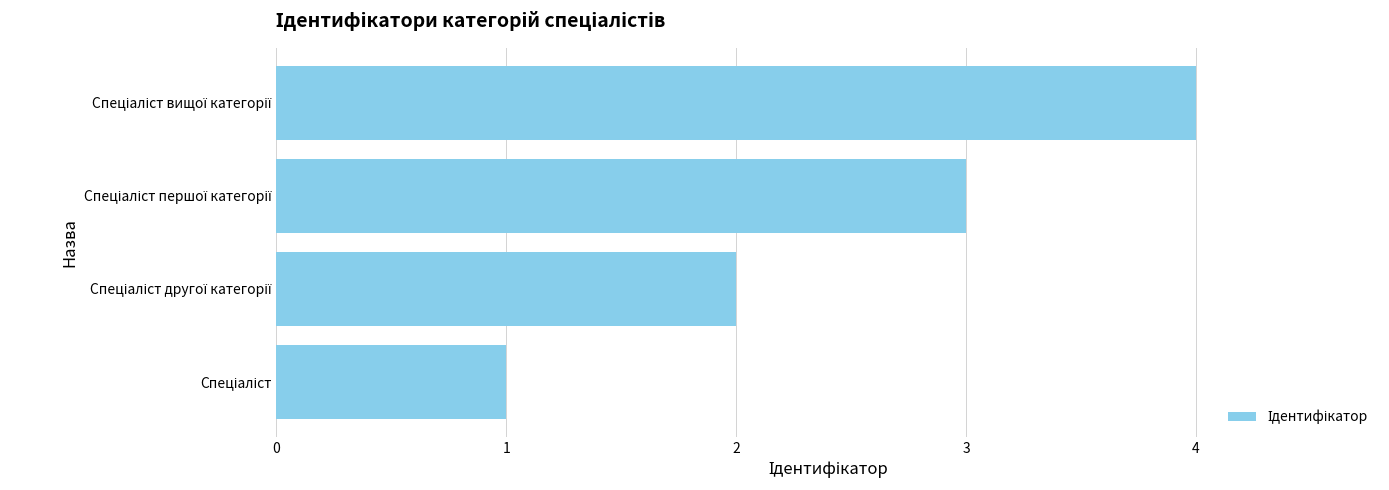

What is the difference between the maximum and minimum values?

3